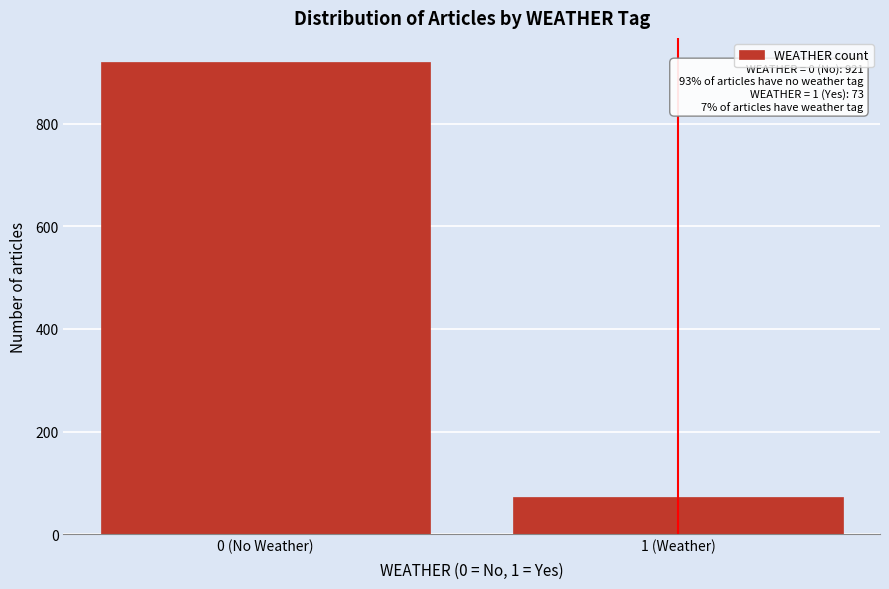

Reading left to right, list all the values displayed in this chart.

0 (No Weather)=921	1 (Weather)=73